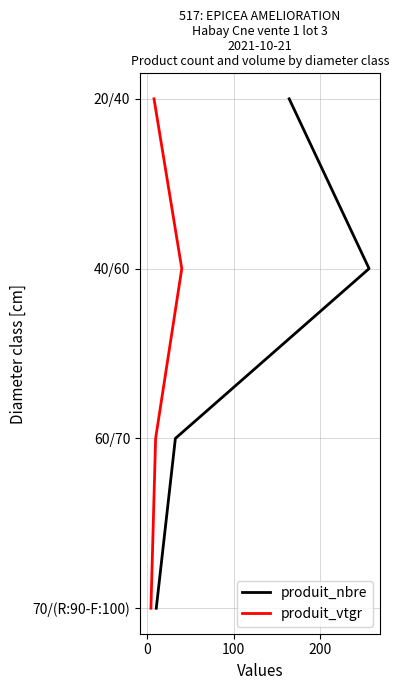

How many lines are shown in the chart?

2